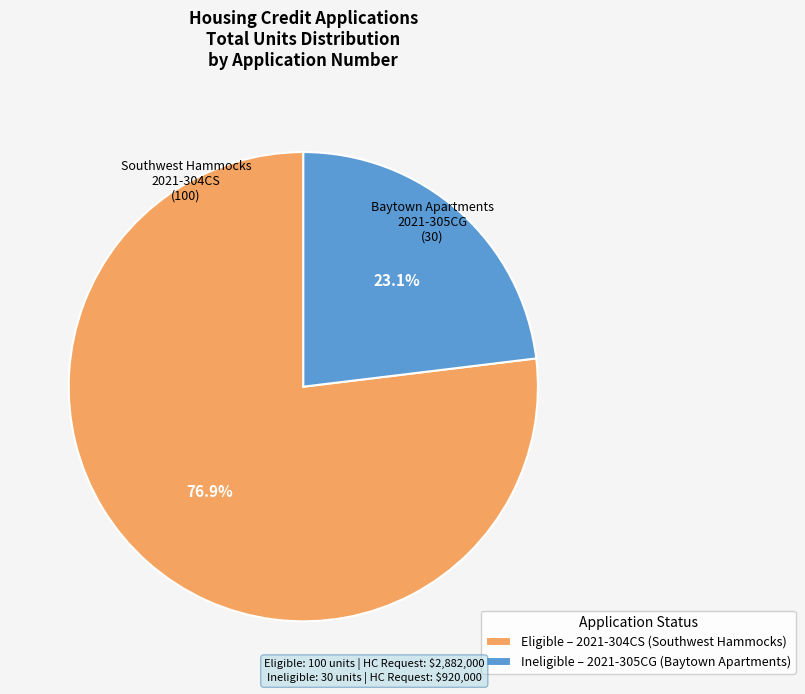

What is the ratio of the value at Eligible – 2021-304CS (Southwest Hammocks) to the value at Ineligible – 2021-305CG (Baytown Apartments)?

3.3